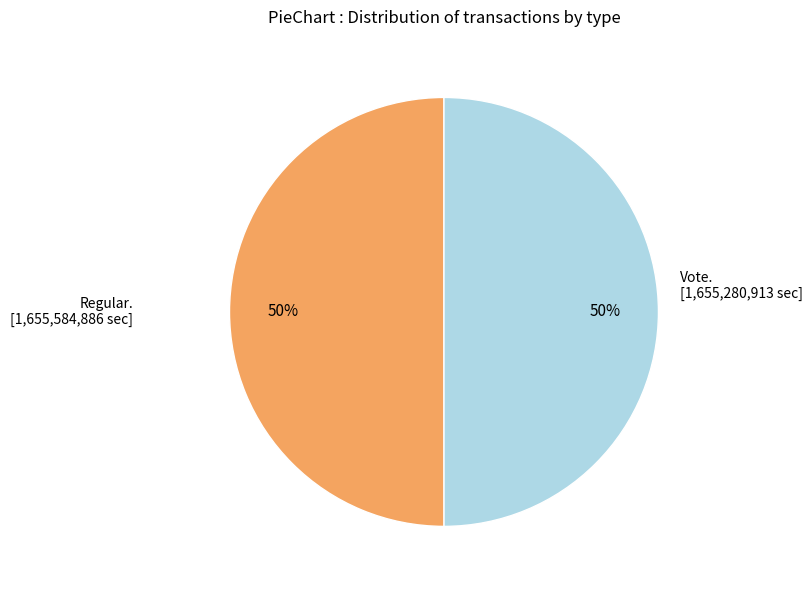

To the nearest percent, what is the average slice percentage?

50%